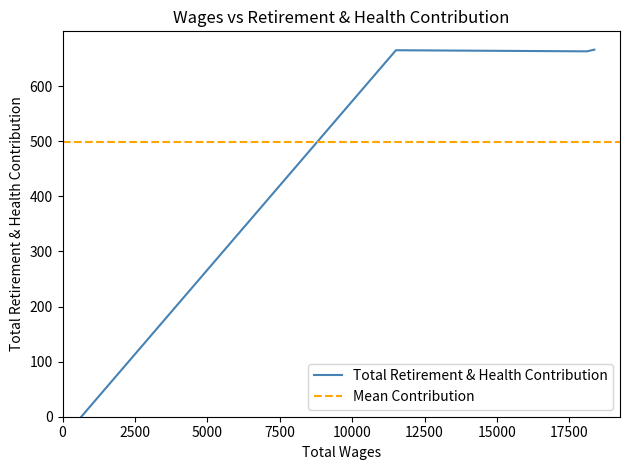

True or false: Total Retirement & Health Contribution has more than 2 interior local peaks.

False